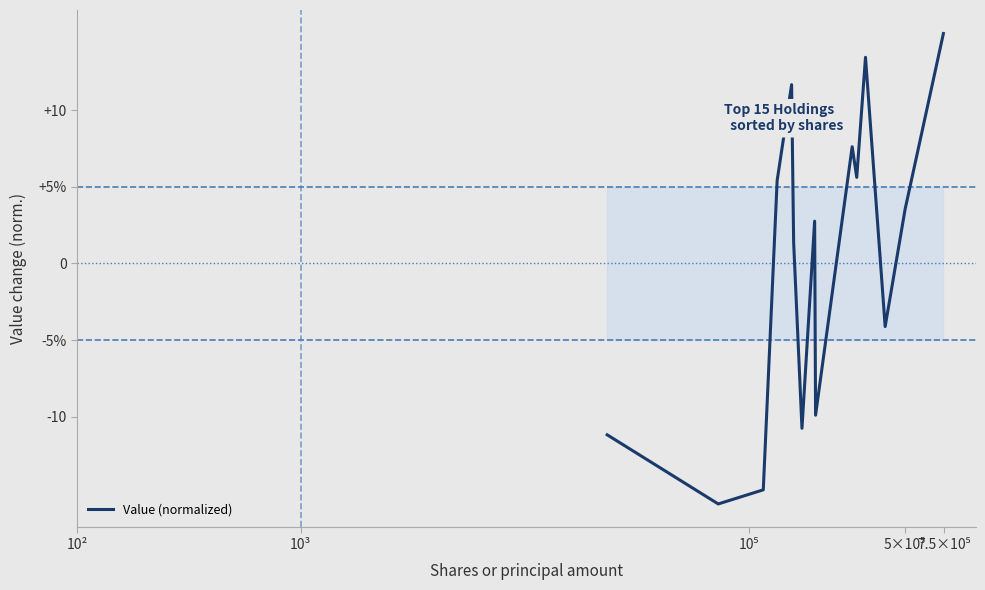

Does the chart have visible grid lines?

No